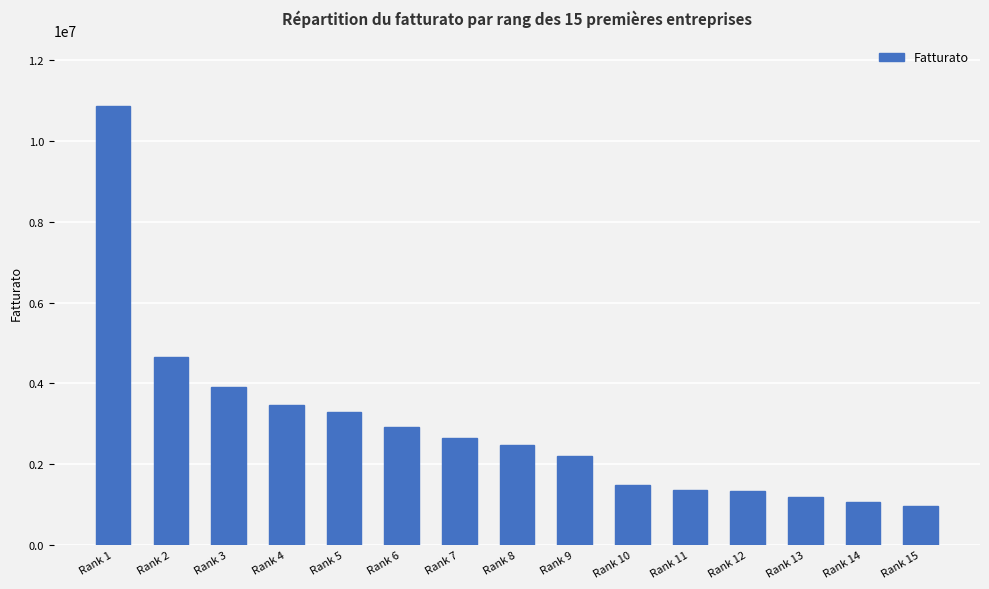

Is it true that the value at Rank 3 is 3920000?

True